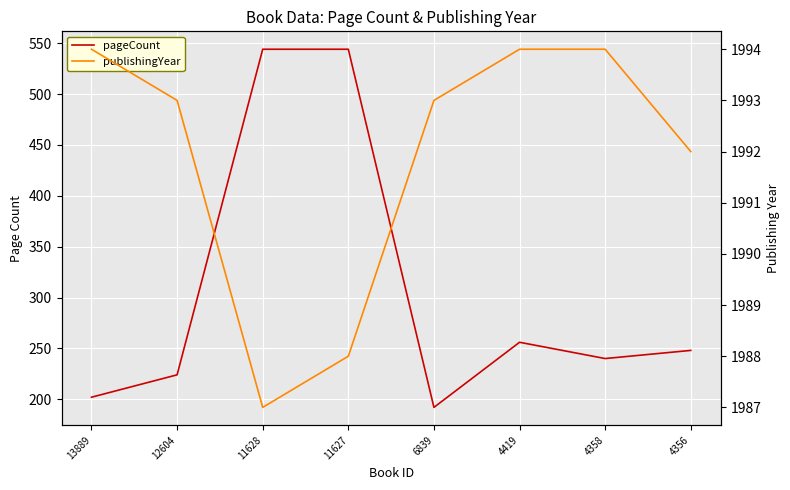

How many data points in pageCount are less than 248?

4